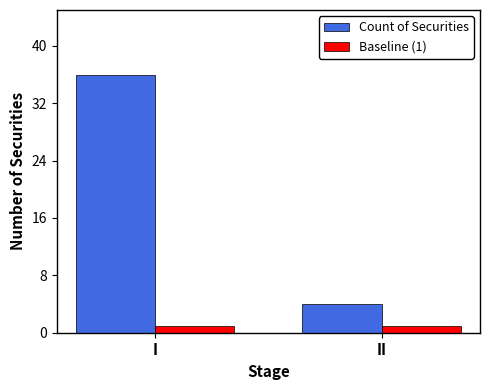

What is the value of the Baseline (1) bar at the 2nd from the left?

1